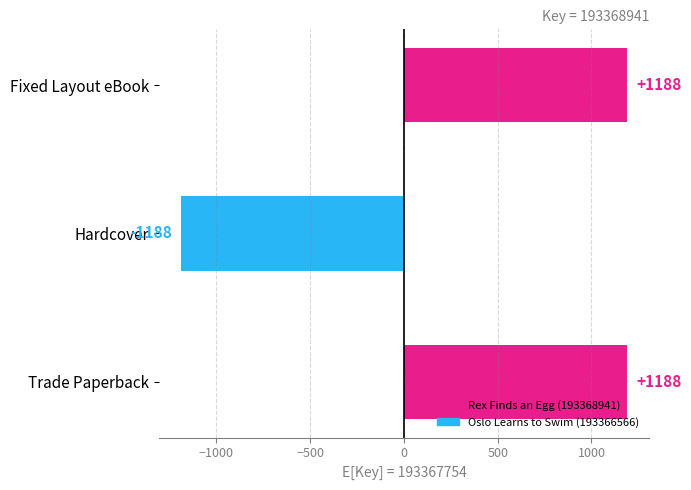

What is the ratio of the value at Fixed Layout eBook to the value at Trade Paperback?

1.0